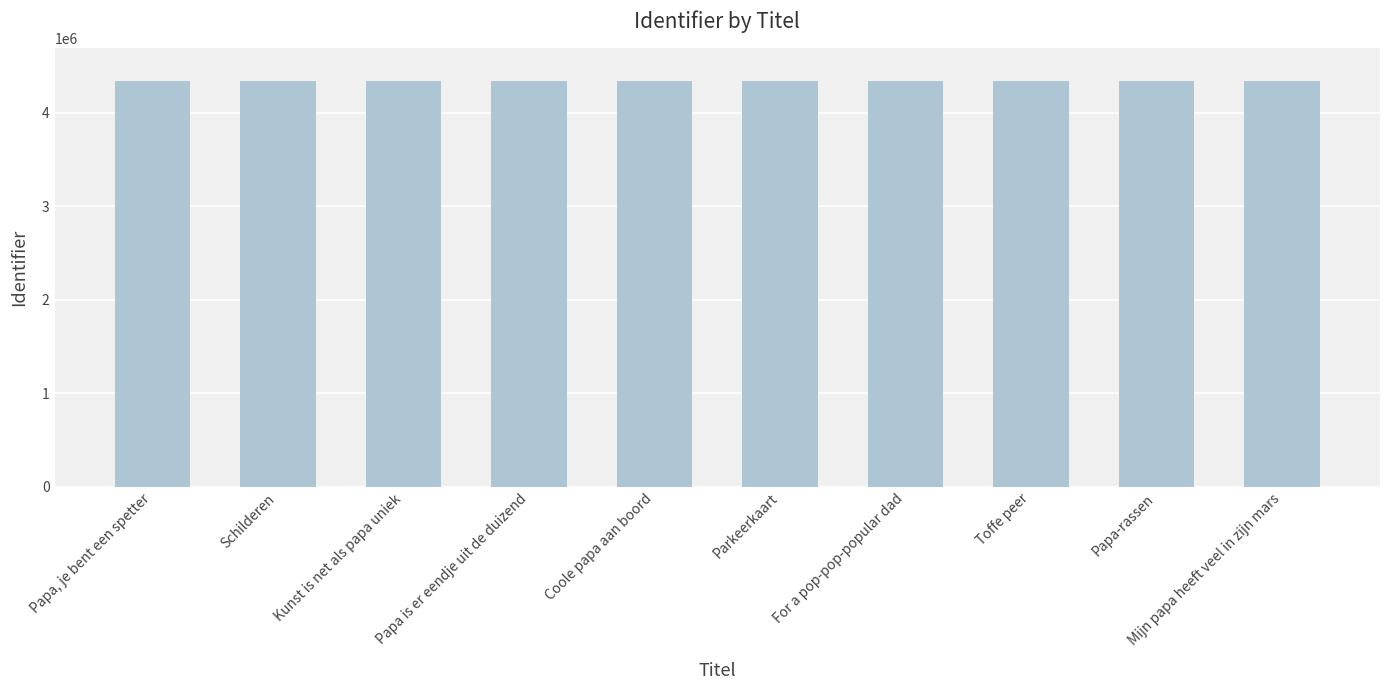

What position from the right is Parkeerkaart?

5